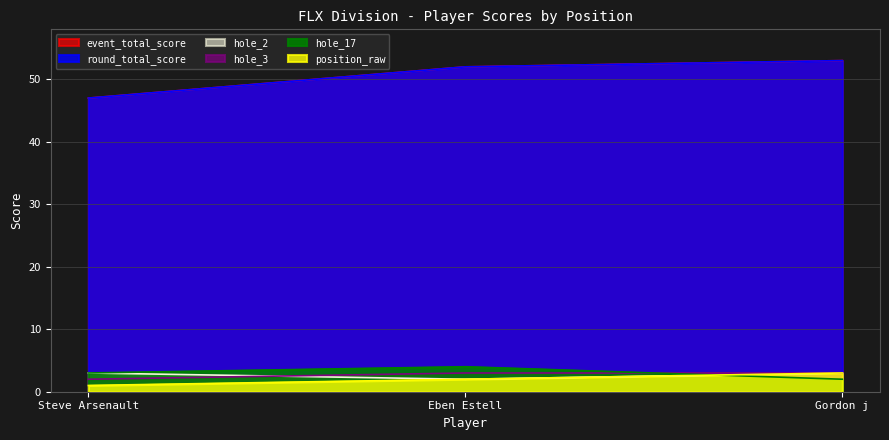

What is the spread (max minus min) of values at Gordon j?

51